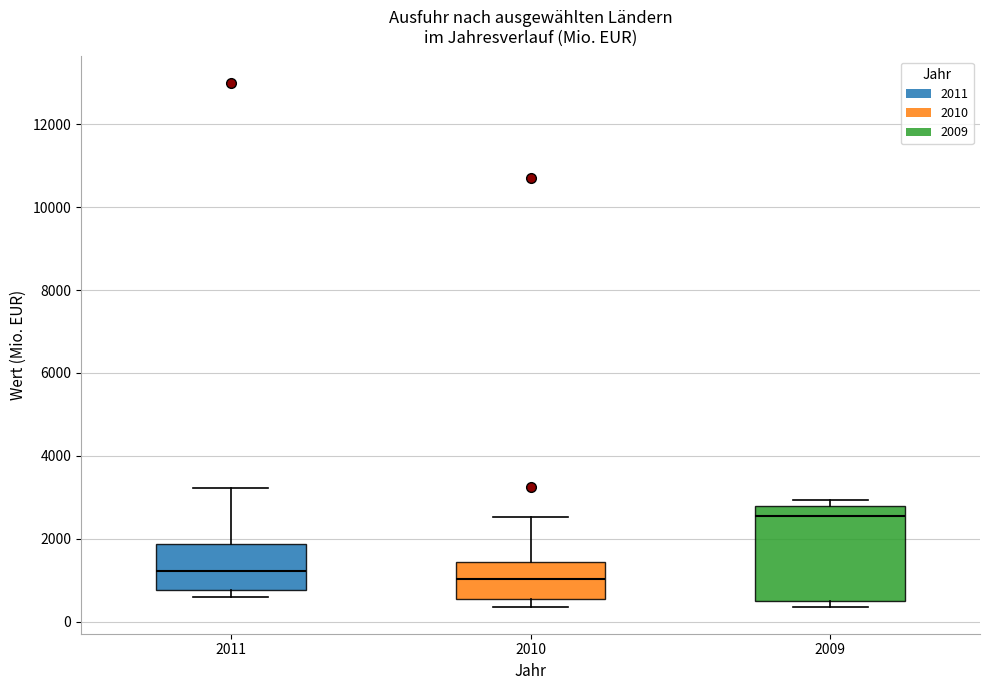

Reading left to right, transcribe this box plot: for each box, give where its median line is, the range the box spans, and where its two whiskers end, as read against the y-axis. The values are not printed on the chart, so give them approximately, as read against the axis.

2011: median 1200, box 800 to 1800, whiskers 600 to 3200
2010: median 1000, box 600 to 1400, whiskers 400 to 2600
2009: median 2600, box 600 to 2800, whiskers 400 to 3000